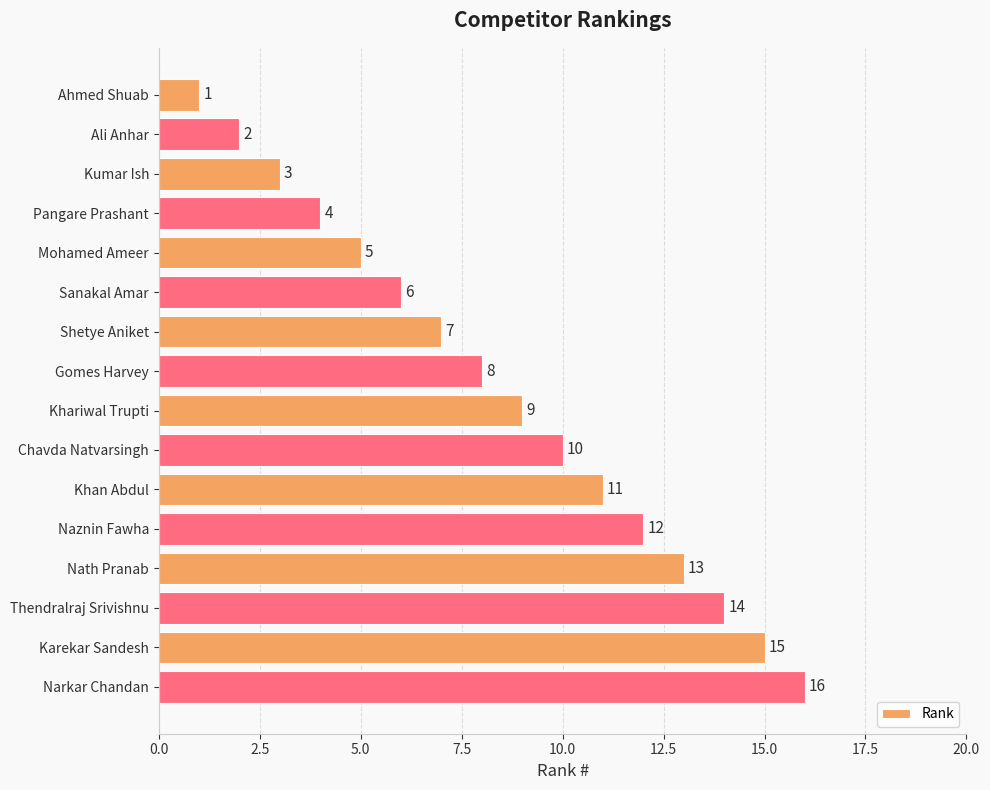

Count the number of categories in the chart.

16